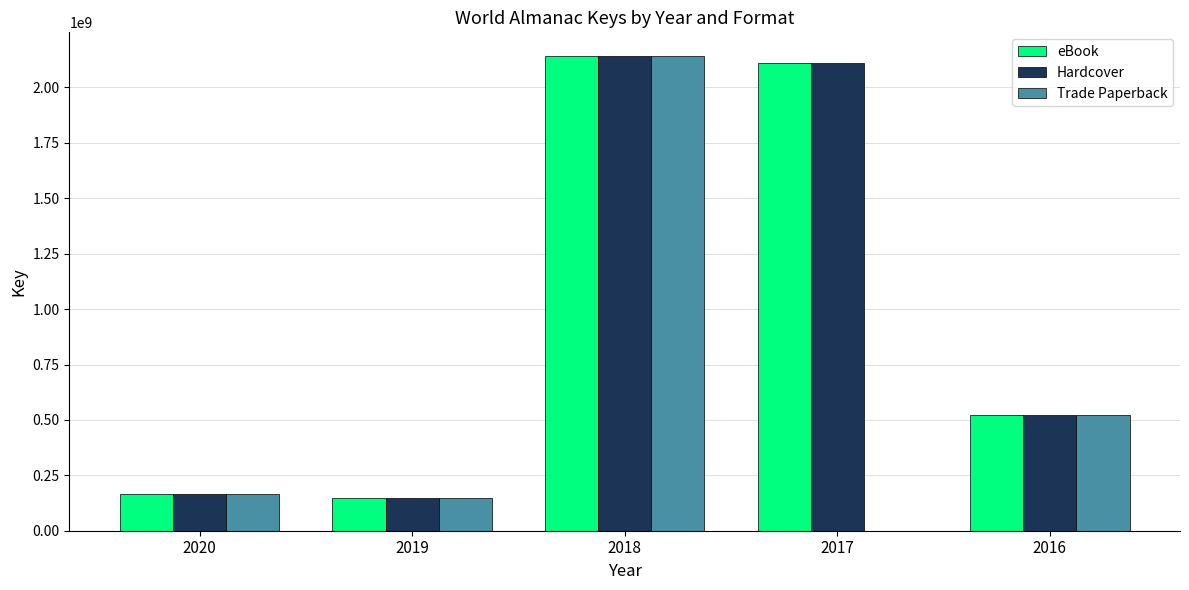

What is the total value across all series at 2018?

6425184186